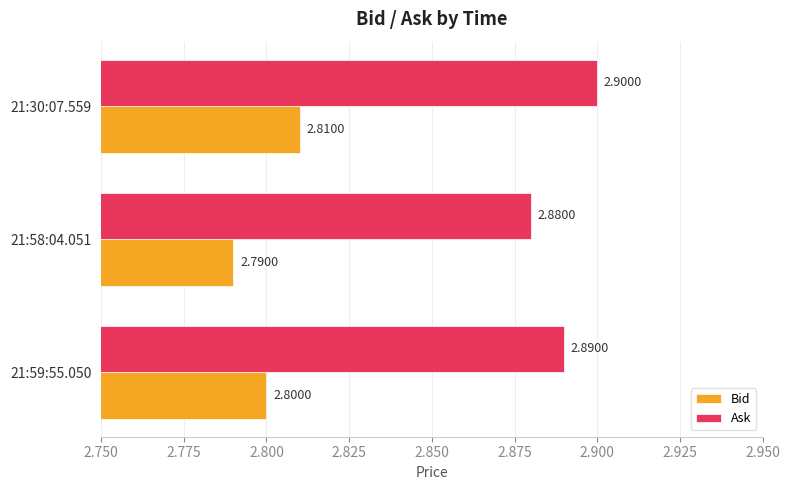

List the labels in order of Ask value, smallest first.

21:58:04.051, 21:59:55.050, 21:30:07.559